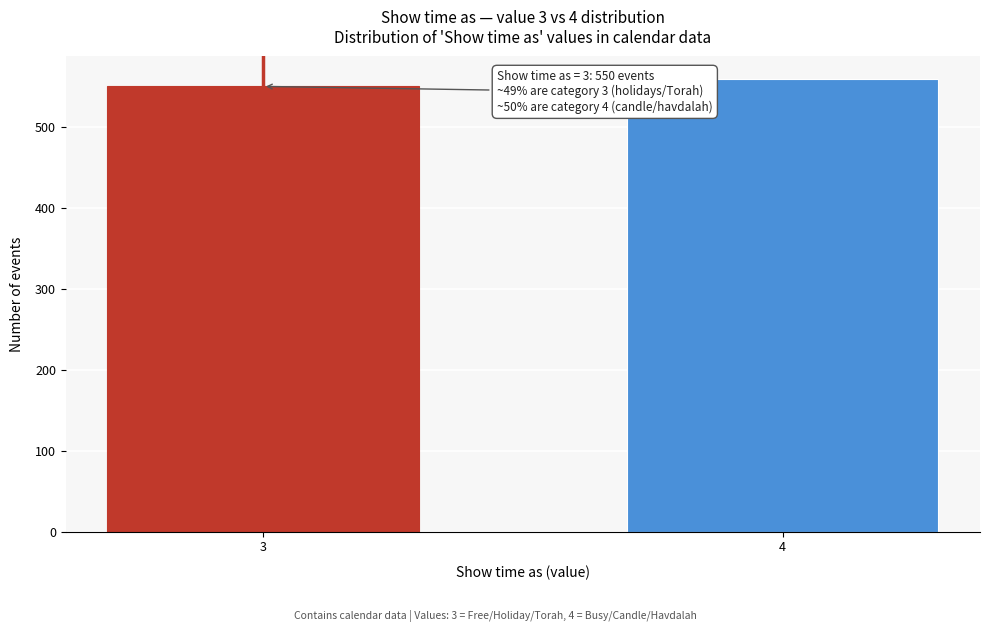

Reading right to left, transcribe all the data shown in this chart.

559	550